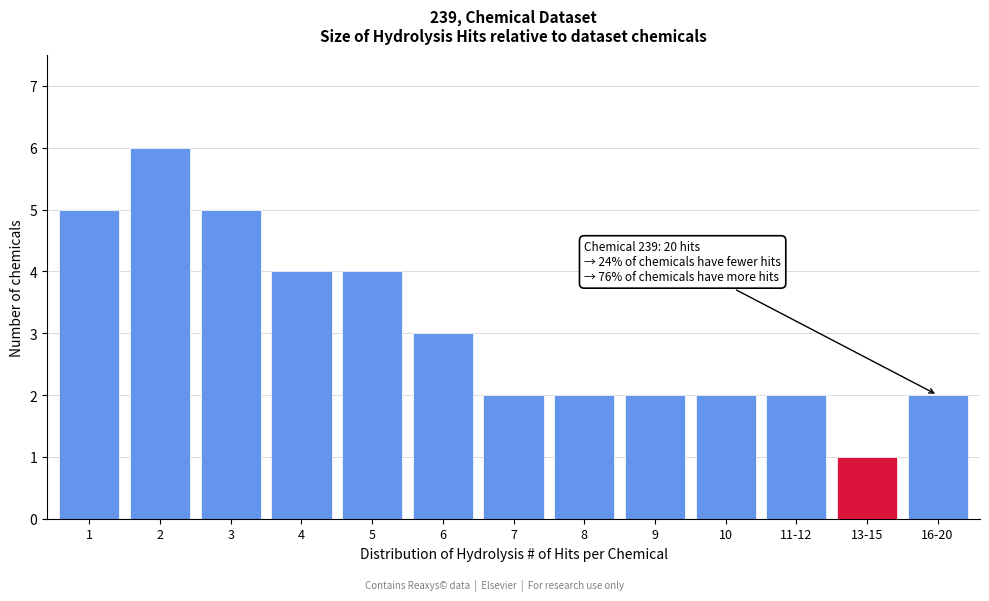

Reading left to right, transcribe all the data shown in this chart.

5	6	5	4	4	3	2	2	2	2	2	1	2